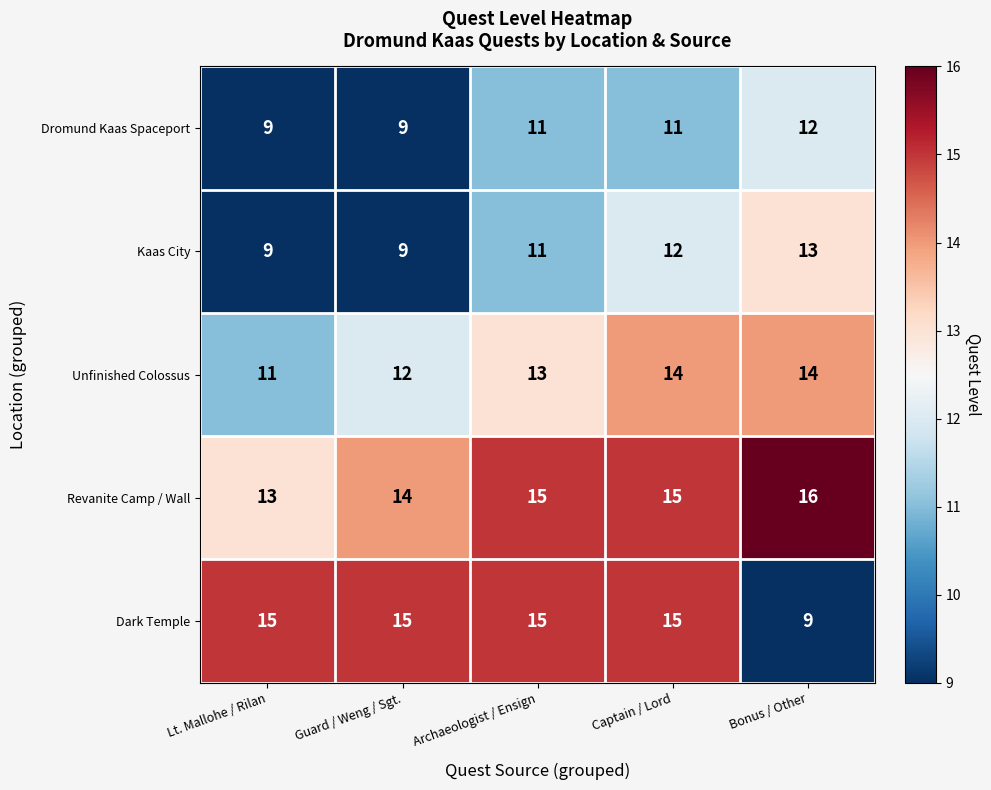

What is the difference between the highest and lowest values at Lt. Mallohe / Rilan?

6